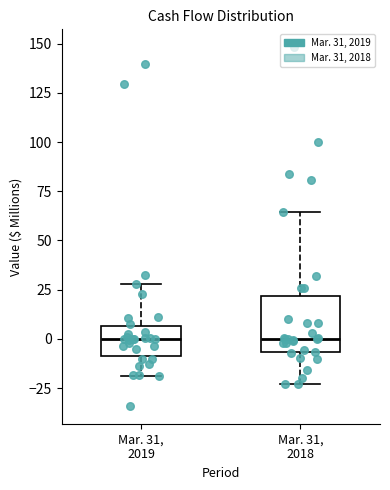

Reading left to right, transcribe this box plot: for each box, give where its median line is, the range the box spans, and where its two whiskers end, as read against the y-axis. The values are not printed on the chart, so give them approximately, as read against the axis.

Mar. 31, 2019: median 0, box -10 to 5, whiskers -20 to 30
Mar. 31, 2018: median 0, box -5 to 20, whiskers -25 to 65